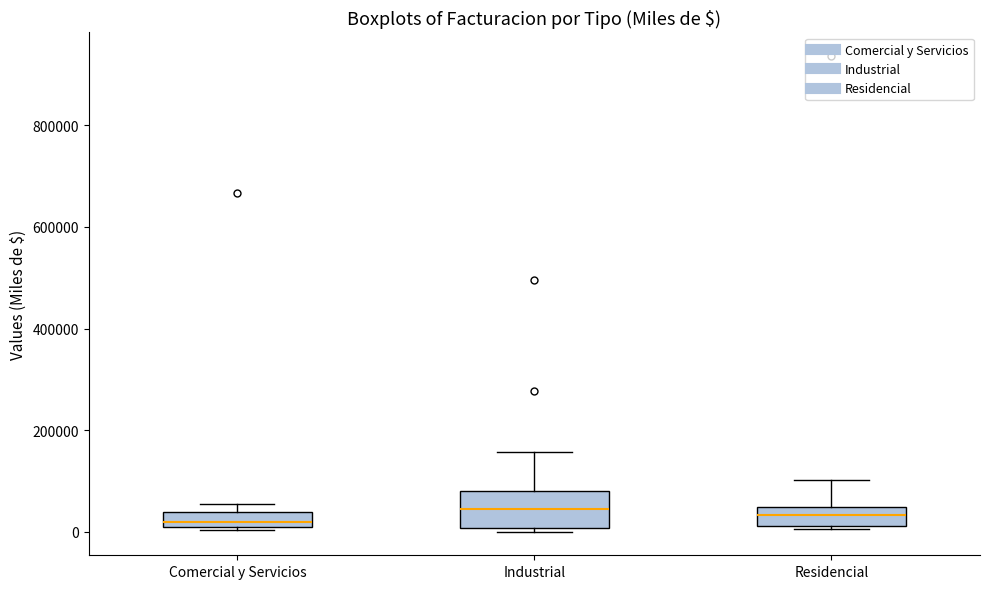

Where is the upper edge of the box for Industrial on the y-axis? The values are not printed on the chart, so give them approximately, as read against the axis.

80000